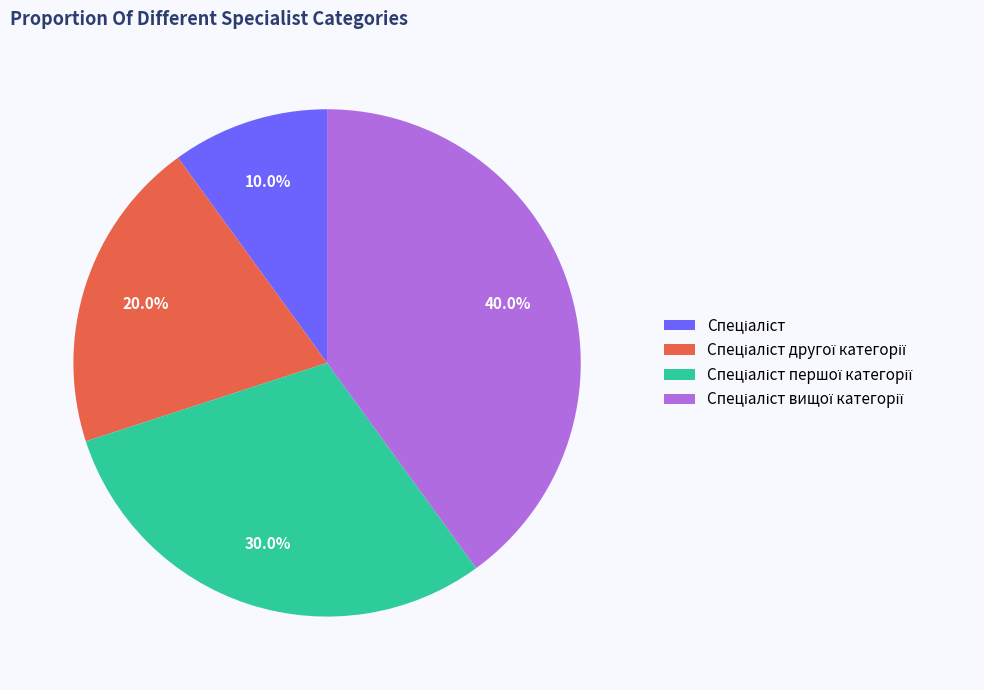

Does any single category account for the majority?

No